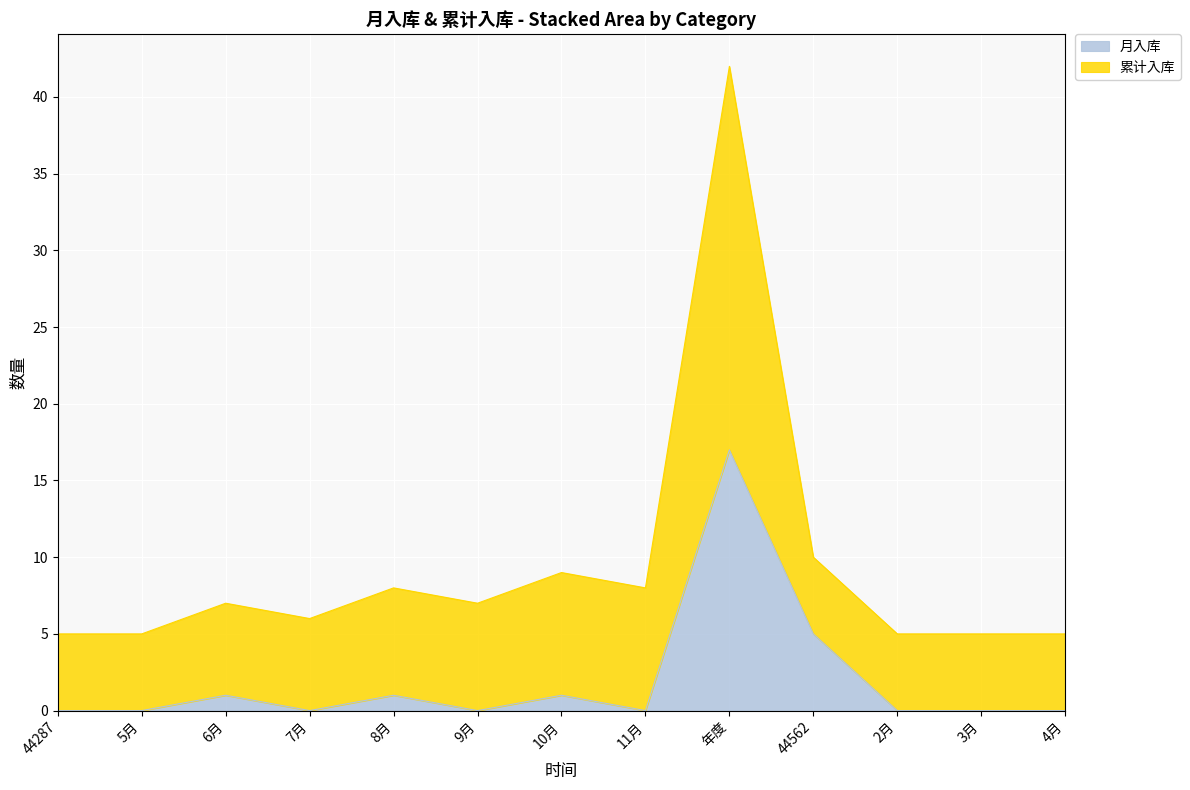

What is the total value across all series at 9月?

7